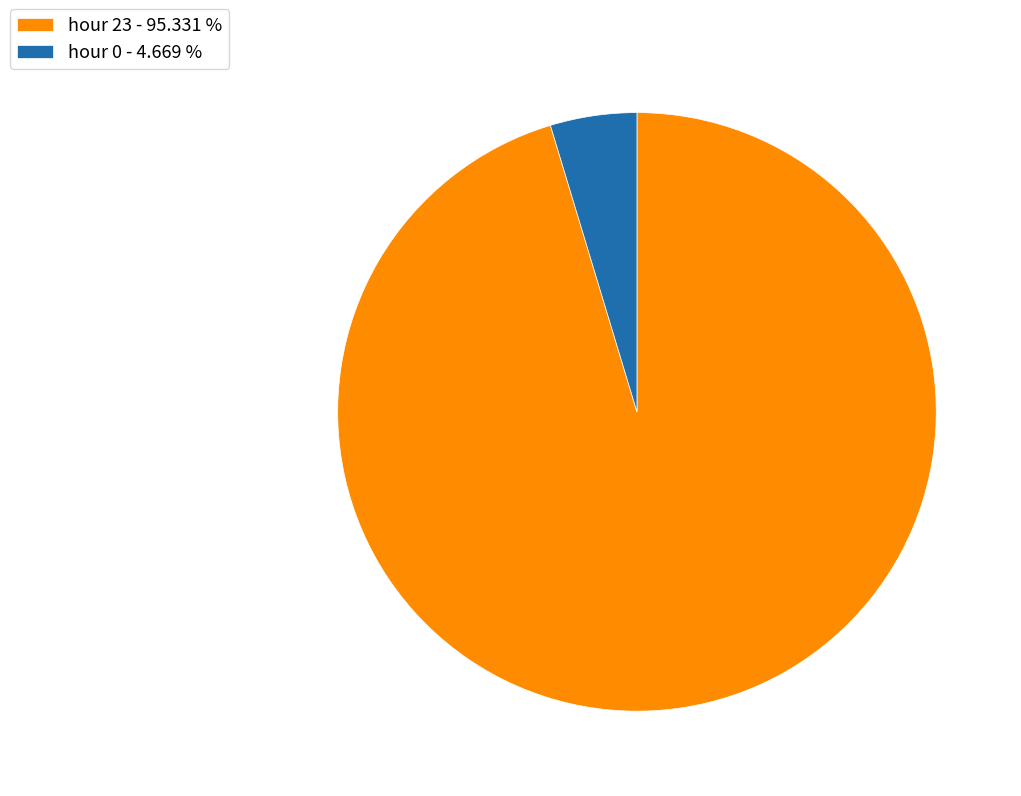

Which category has the biggest portion of the pie?

hour 23 - 95.331 %